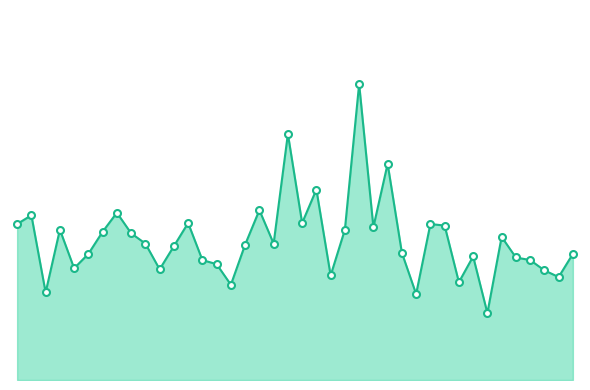

Is this an area chart (filled region under the line)?

Yes